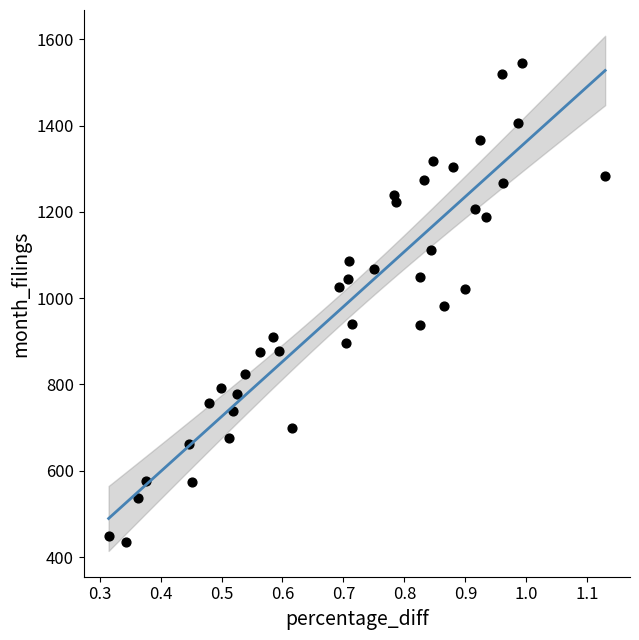

What is the range of Y values (max minus min)?

1109